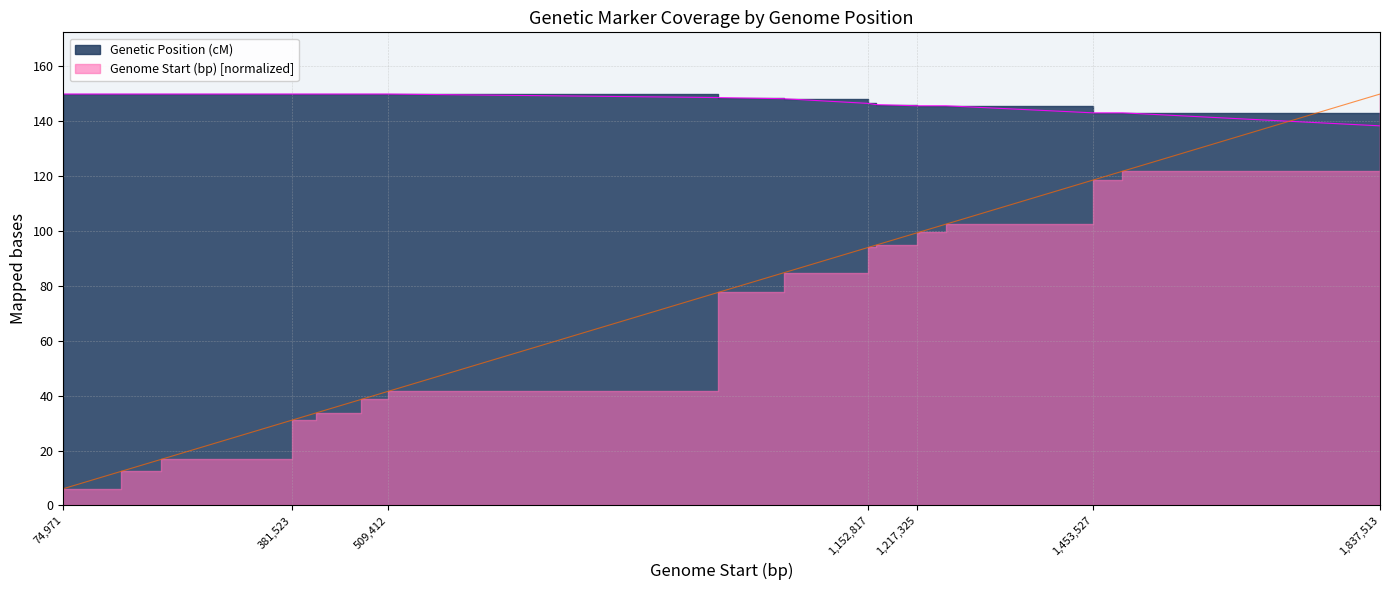

At 381523, list the series in order from smallest to largest.

Genome Start (bp), Genetic Position (cM)